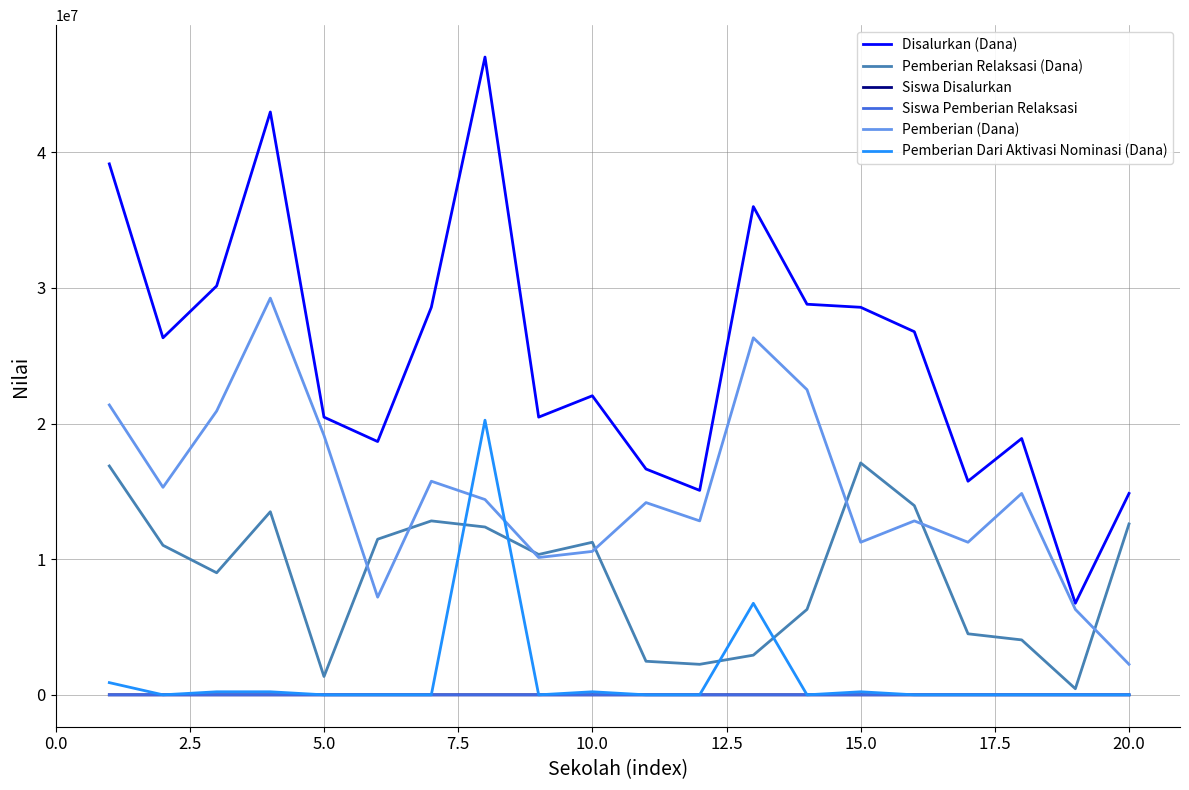

What is the maximum value for Pemberian Dari Aktivasi Nominasi (Dana)?

20250000